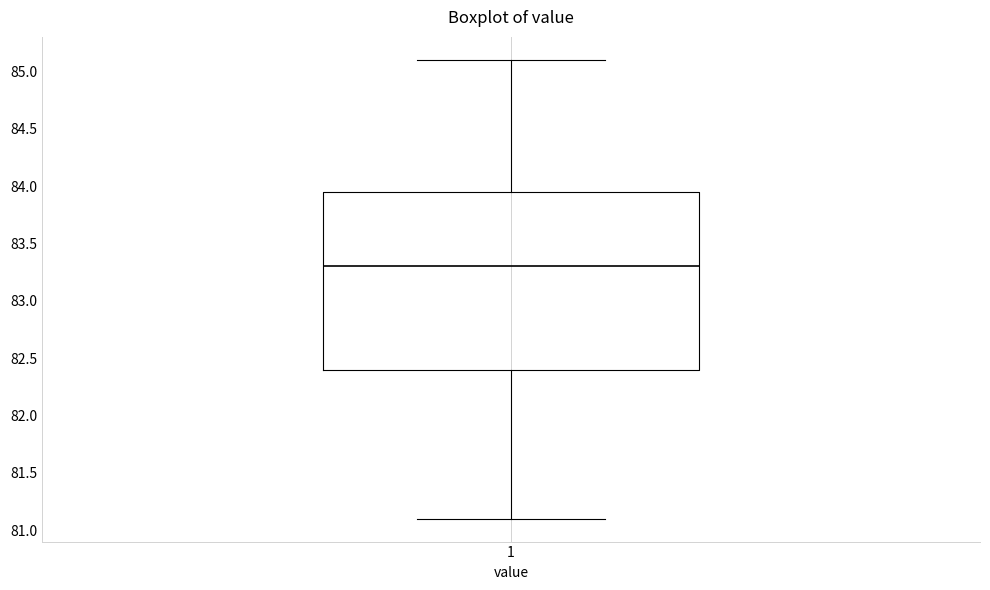

Read this box plot against the y-axis: the position of the median line, the range covered by the box, and the ends of both whiskers. The values are not printed on the chart, so give them approximately, as read against the axis.

median 83.30, box 82.40 to 83.95, whiskers 81.10 to 85.10